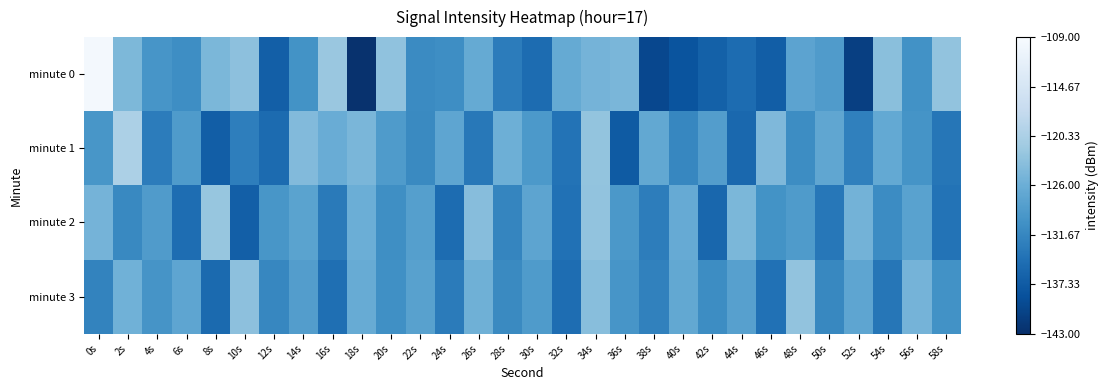

What is the greatest value displayed?

-109.5